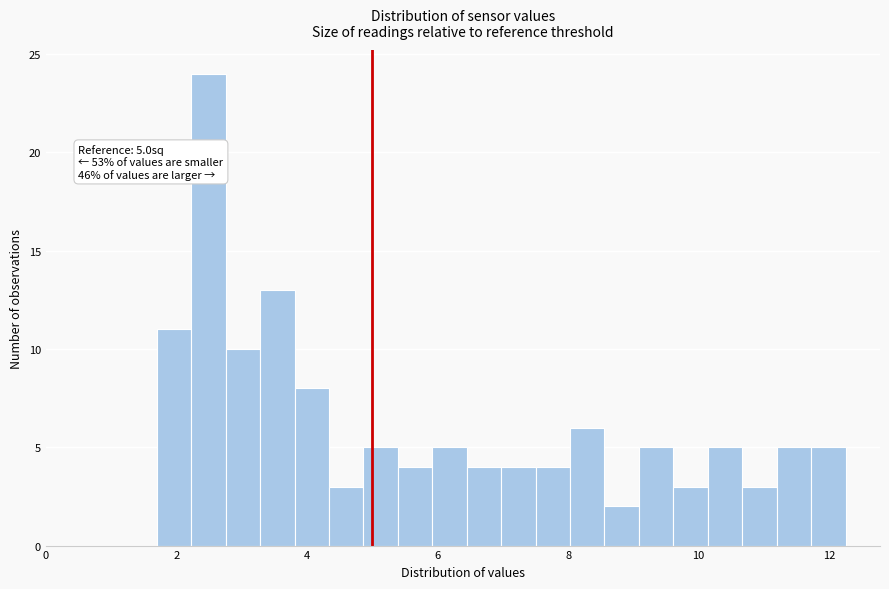

Around what value on the x-axis is the tallest bar? Give the approximate position of its centre, as read against the axis.

2.4